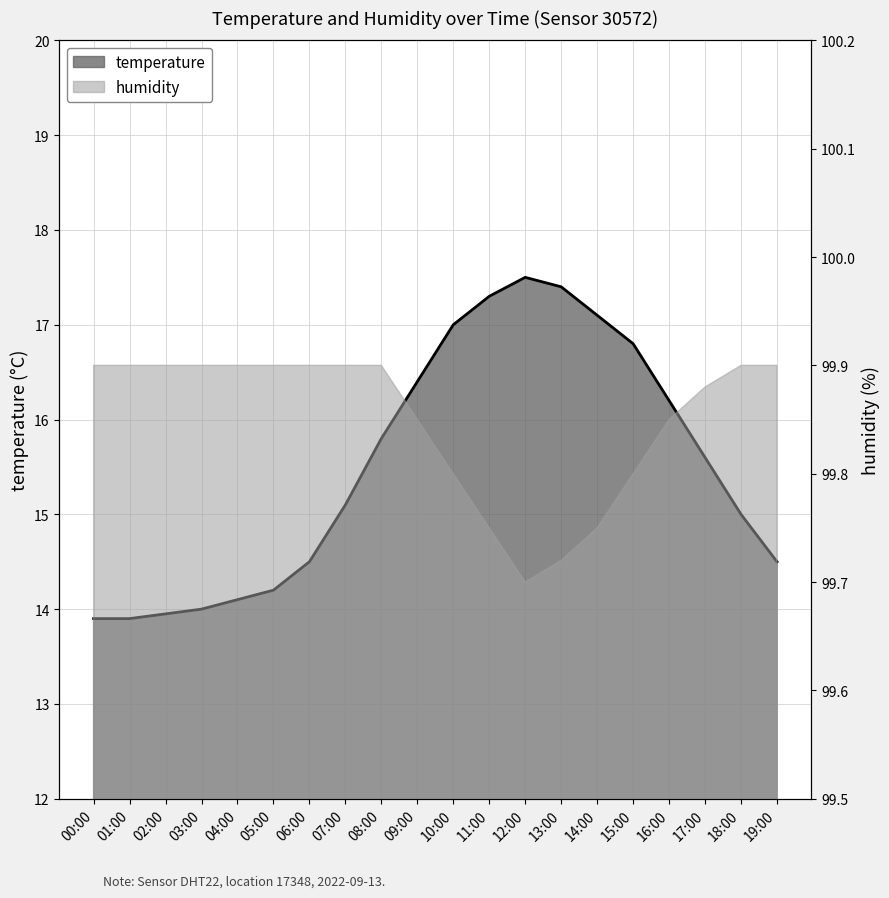

What position from the right is 12:00?

8